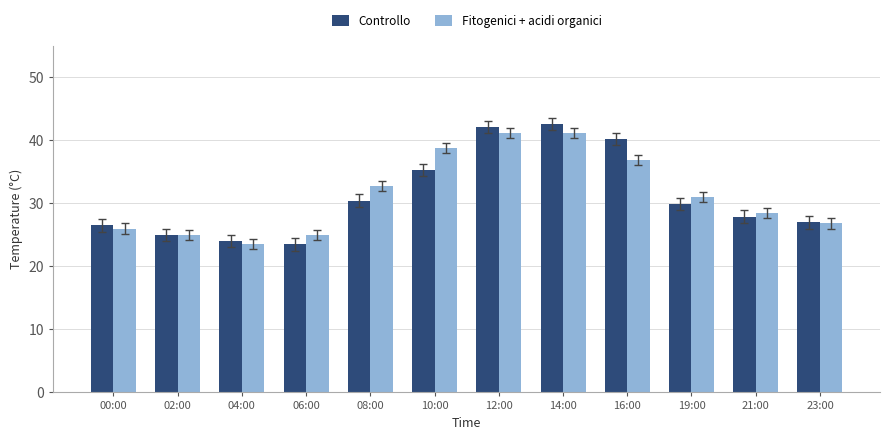

Where does the Controllo series first go above 29?

08:00